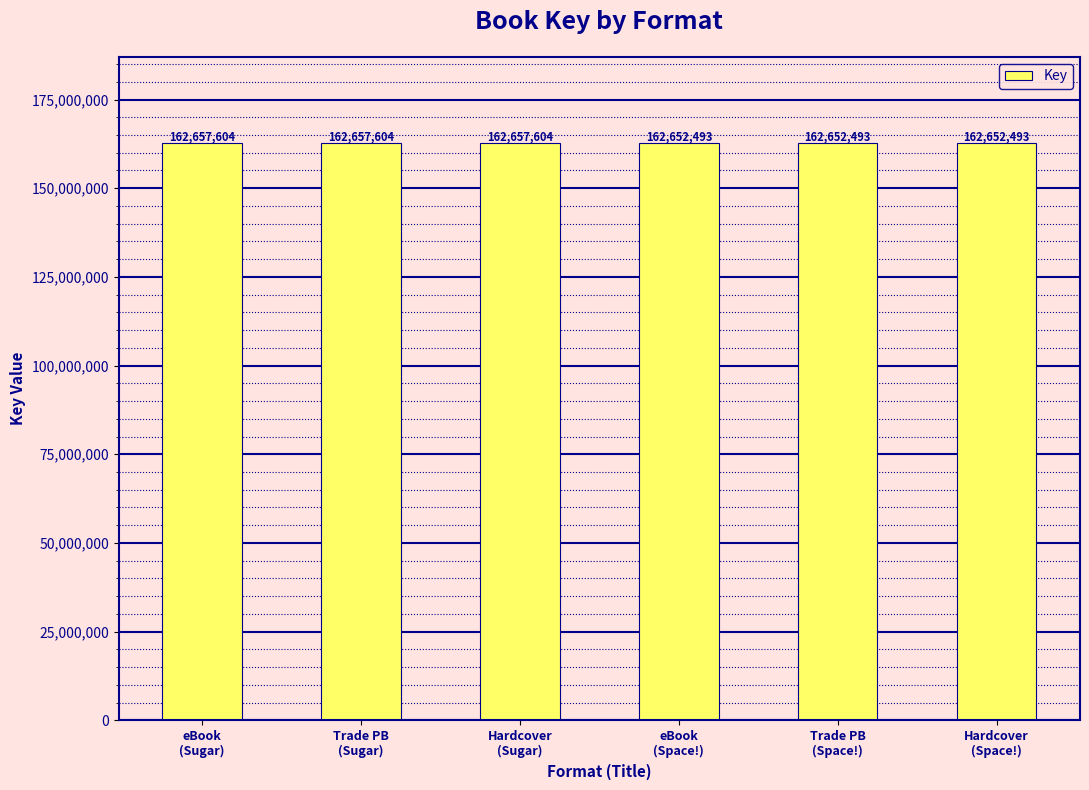

What is the smallest value displayed?

162652493